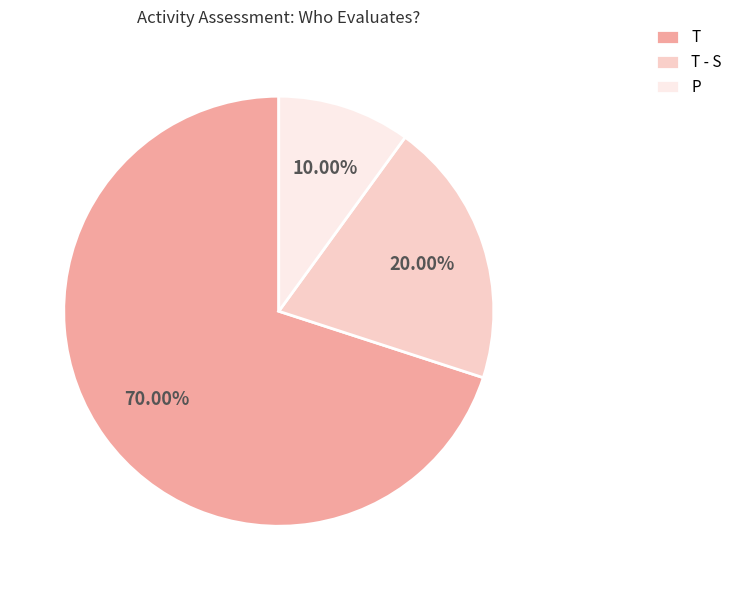

Approximately how many times larger is the value at T - S compared to P?

2.0